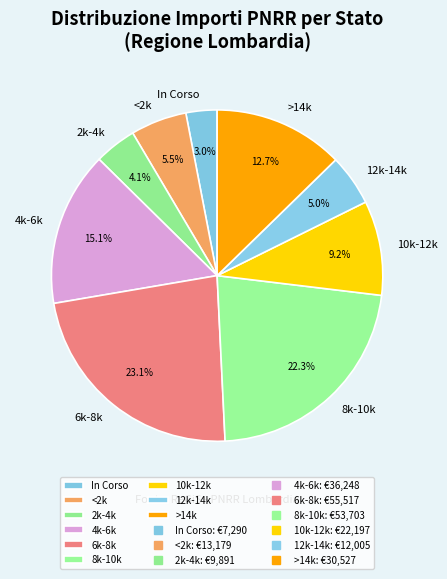

What is the largest slice in the pie chart?

6k-8k